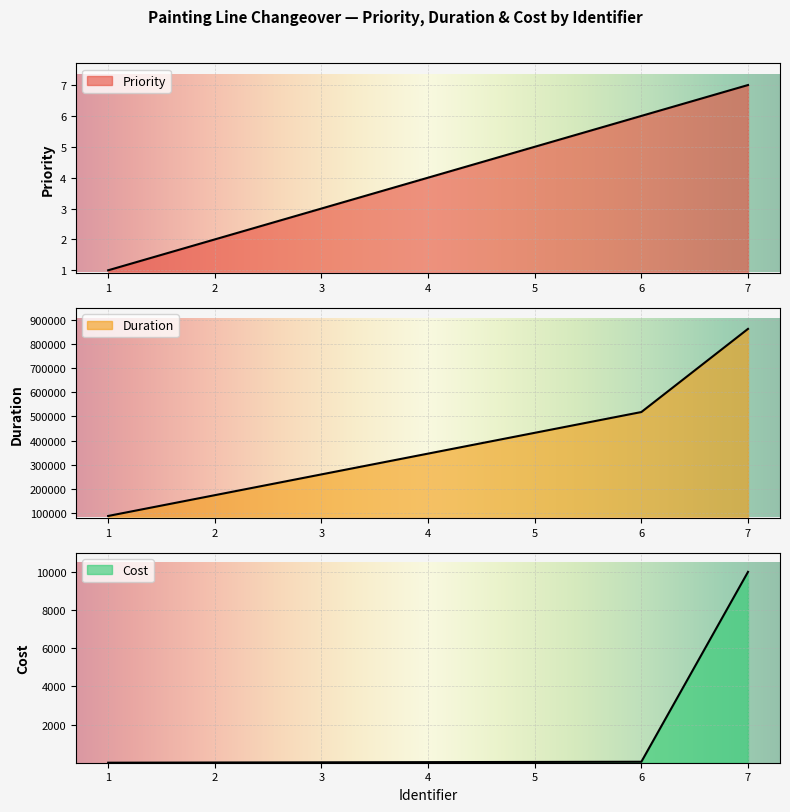

Reading right to left, transcribe all the data shown in this chart.

Priority: 7	6	5	4	3	2	1
Duration: 864000	518400	432000	345600	259200	172800	86400
Cost: 10000	60	50	40	30	20	10